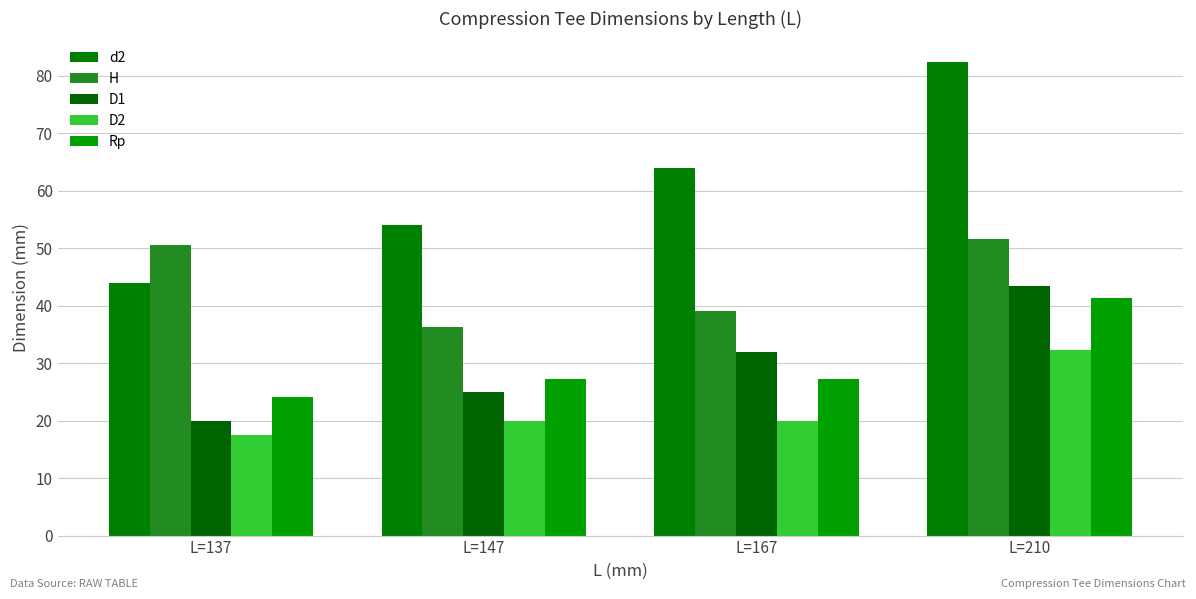

At which label does H reach its minimum?

L=147